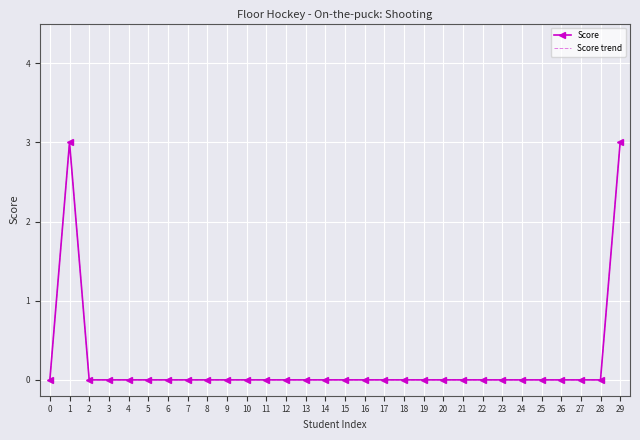

Rank the categories by Score trend value from highest to lowest.

1, 29, 0, 2, 3, 4, 5, 6, 7, 8, 9, 10, 11, 12, 13, 14, 15, 16, 17, 18, 19, 20, 21, 22, 23, 24, 25, 26, 27, 28